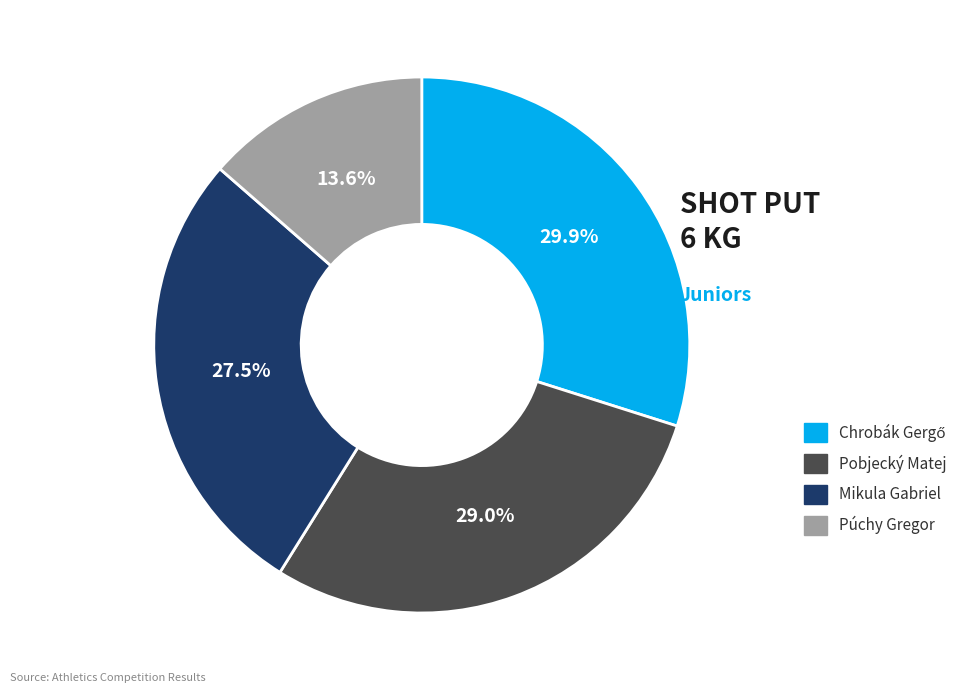

Count the number of slices in the pie.

4